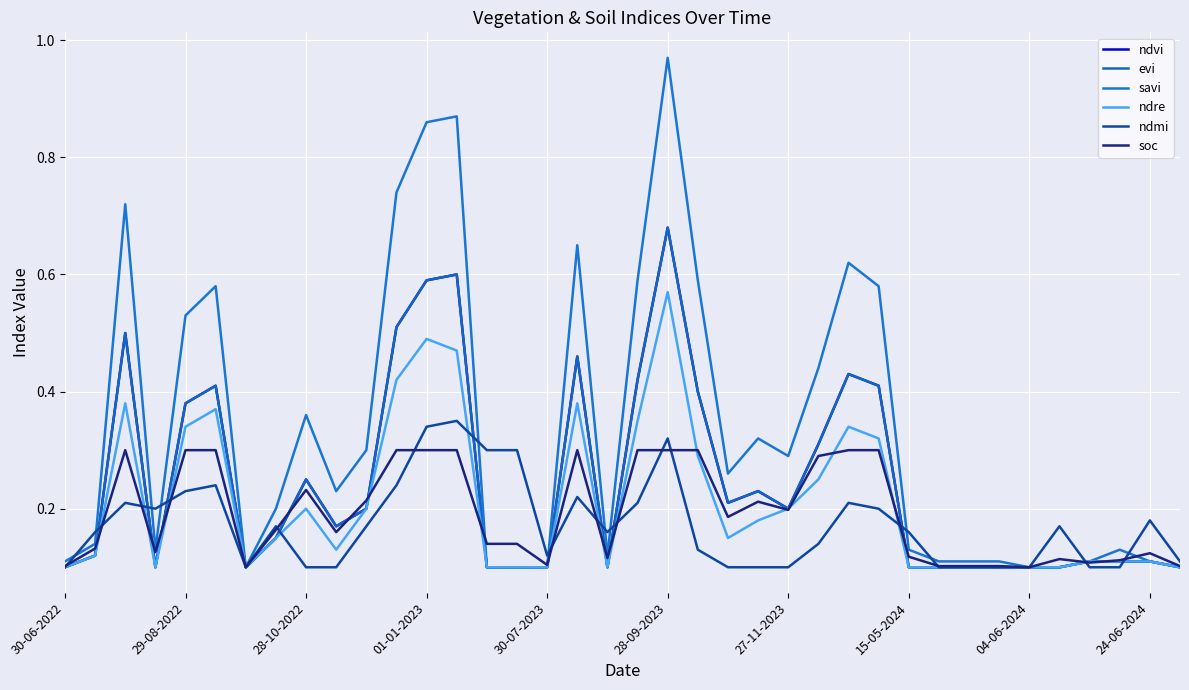

Does the chart display data point markers on the line(s)?

No